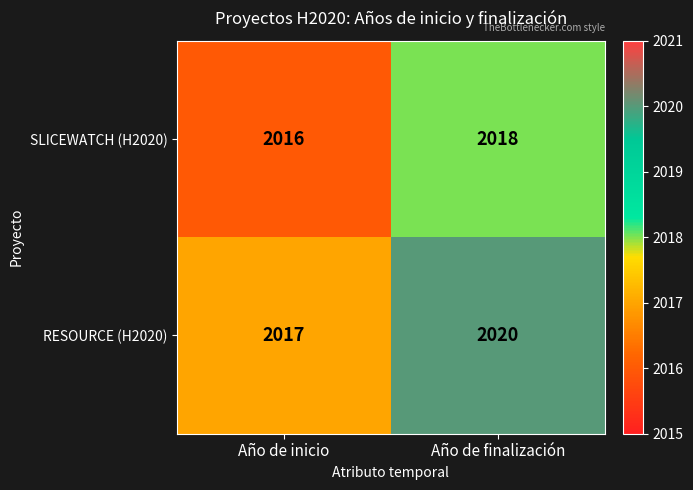

What is the sum of all RESOURCE (H2020) values?

4037